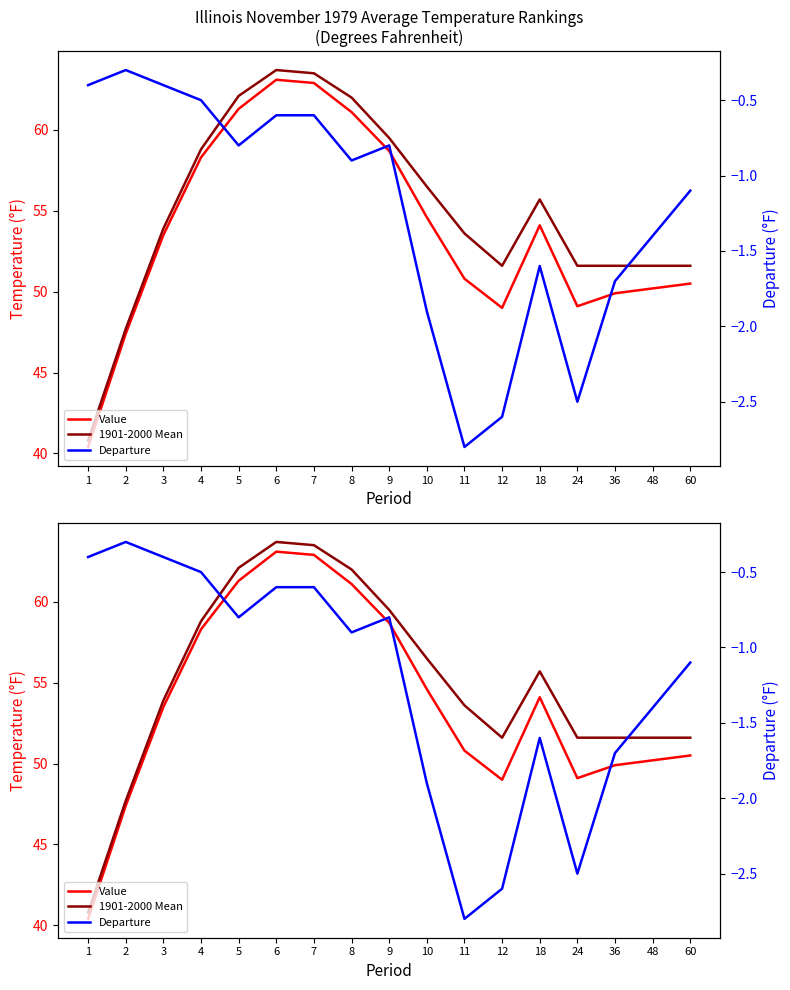

Reading left to right, extract all data points from this chart.

Value: 1=40.4	2=47.4	3=53.5	4=58.3	5=61.3	6=63.1	7=62.9	8=61.1	9=58.7	10=54.6	11=50.8	12=49.0	18=54.1	24=49.1	36=49.9	48=50.2	60=50.5
1901-2000 Mean: 1=40.8	2=47.7	3=53.9	4=58.8	5=62.1	6=63.7	7=63.5	8=62.0	9=59.5	10=56.5	11=53.6	12=51.6	18=55.7	24=51.6	36=51.6	48=51.6	60=51.6
Departure: 1=-0.4	2=-0.3	3=-0.4	4=-0.5	5=-0.8	6=-0.6	7=-0.6	8=-0.9	9=-0.8	10=-1.9	11=-2.8	12=-2.6	18=-1.6	24=-2.5	36=-1.7	48=-1.4	60=-1.1